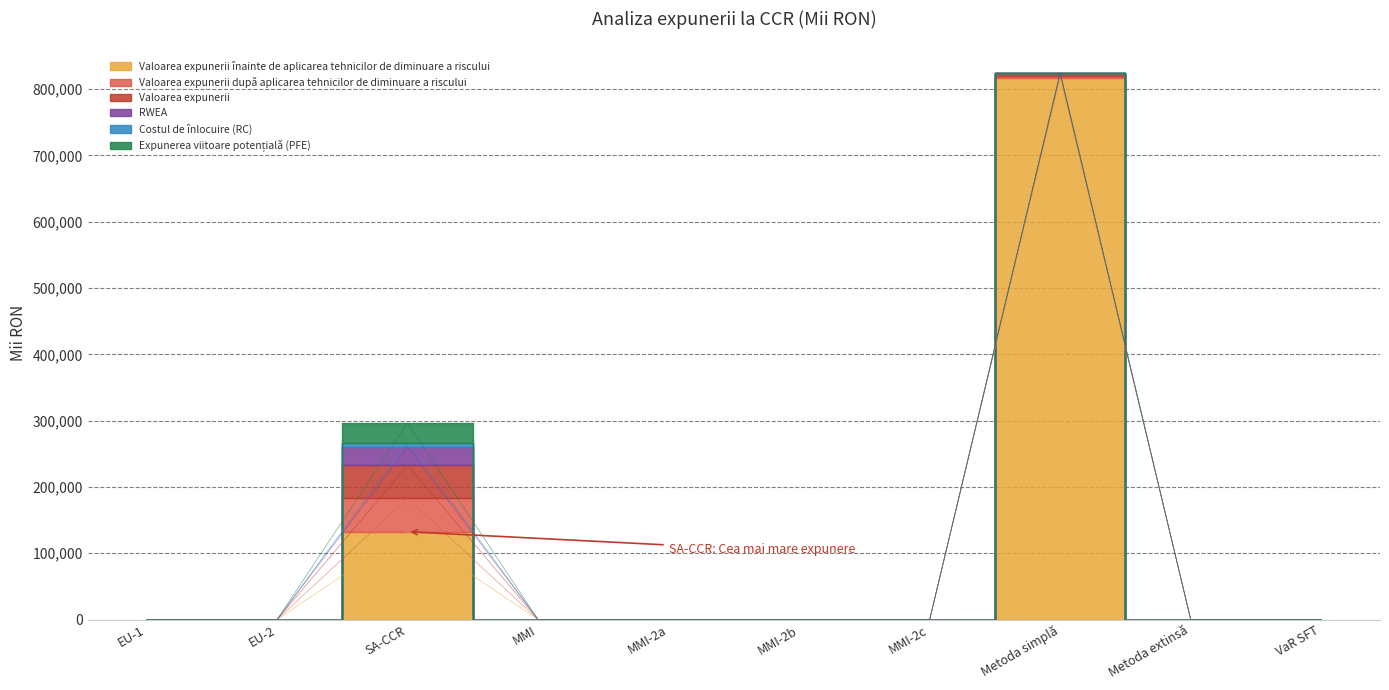

True or false: Valoarea expunerii înainte de aplicarea tehnicilor de diminuare a riscului has a value of 0.0 at EU-2.

True